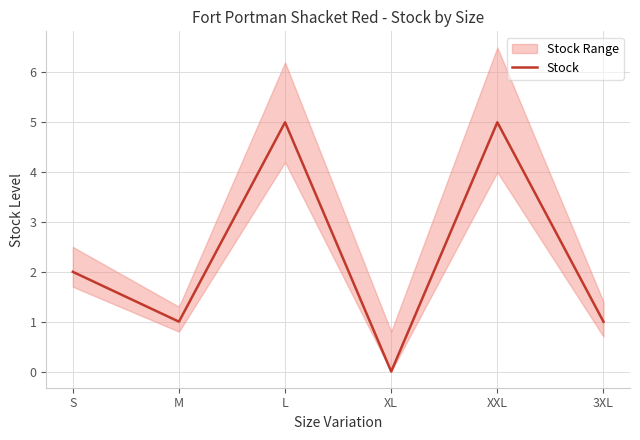

Where is the first local minimum?

M